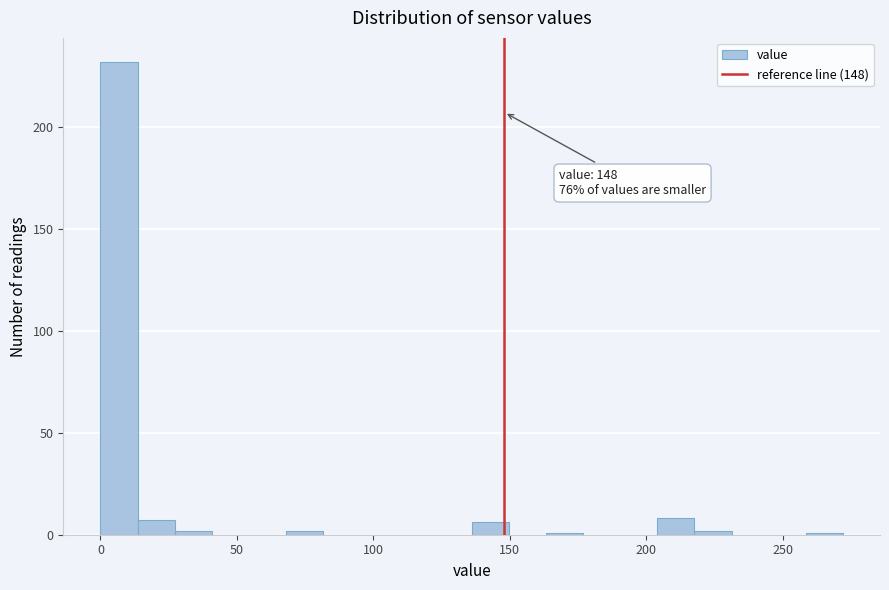

Around what value on the x-axis is the tallest bar? Give the approximate position of its centre, as read against the axis.

5